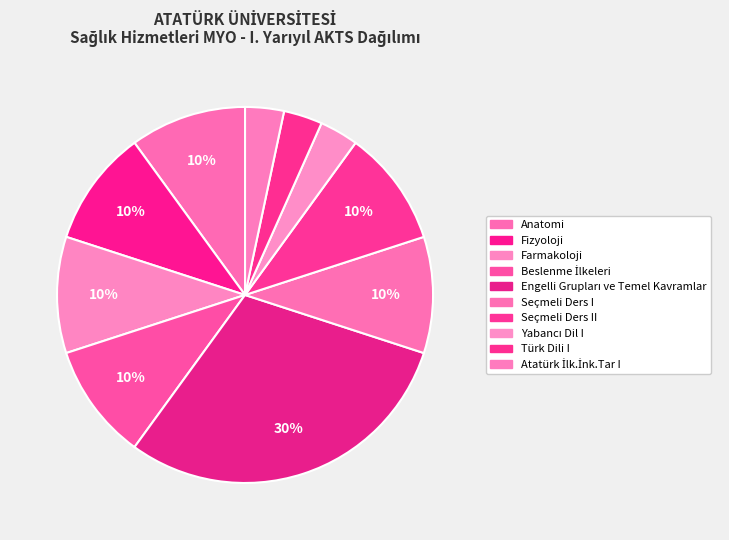

Is it true that Yabancı Dil I is 3% of the pie?

True